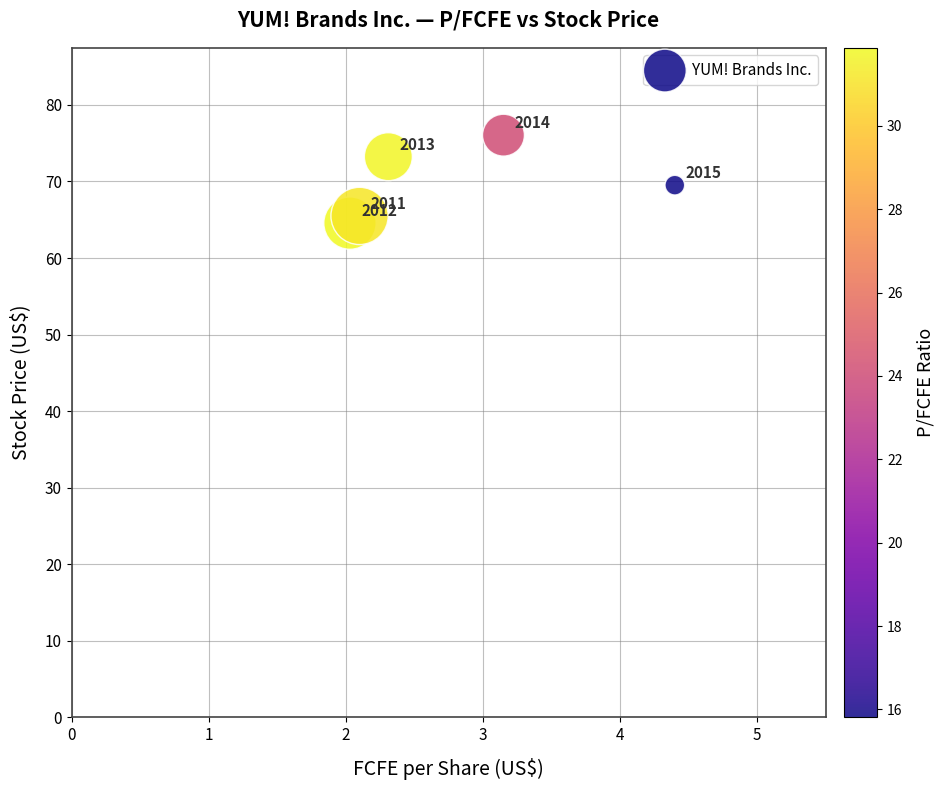

What is the average X value?

2.8